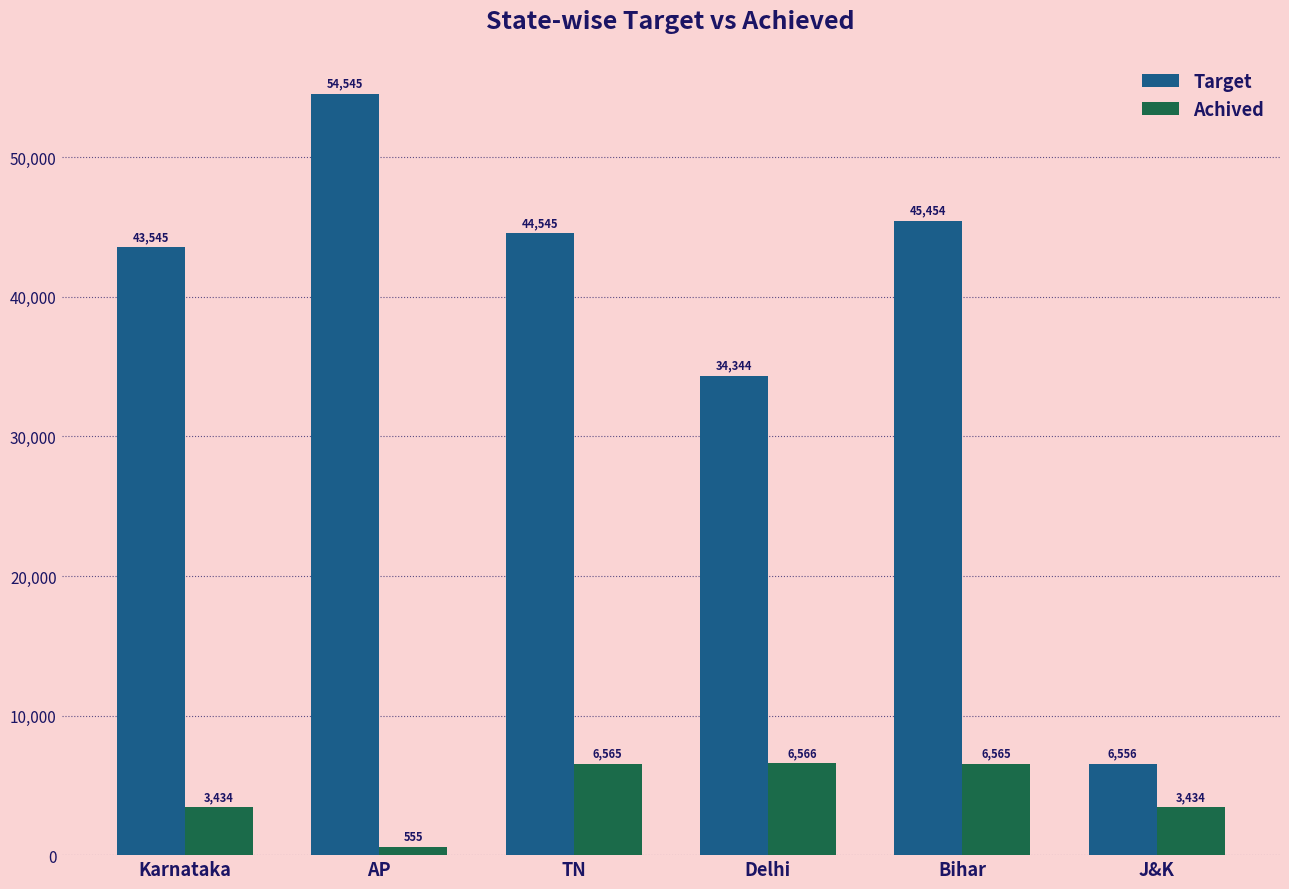

How many bars are there in total?

12